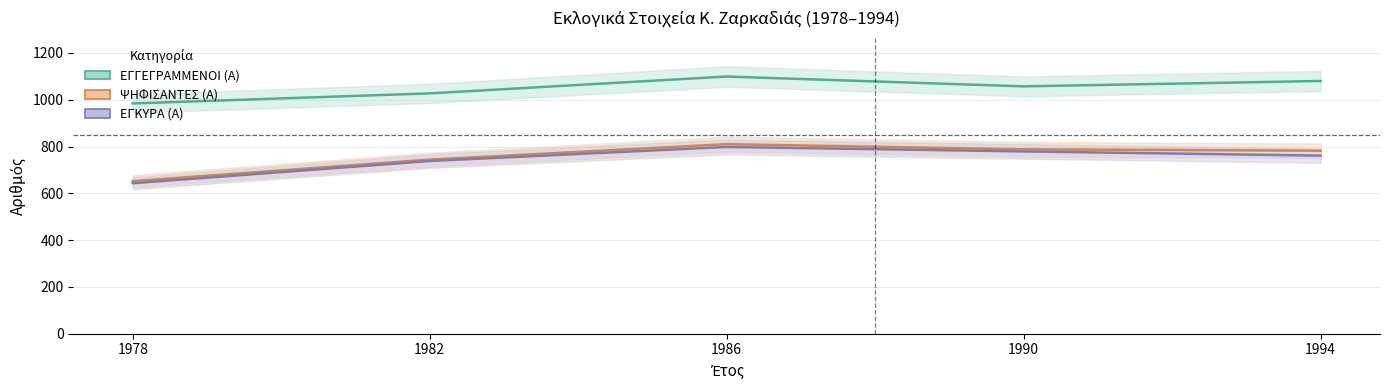

What is the sum of the ΨΗΦΙΣΑΝΤΕΣ (Α) values at 1994 and 1990?

1570